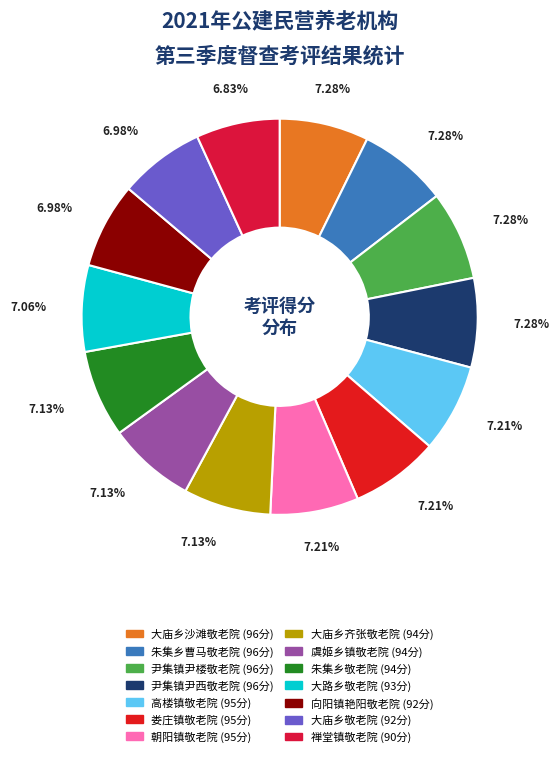

Rank the categories by value from lowest to highest.

禅堂镇敬老院, 向阳镇艳阳敬老院, 大庙乡敬老院, 大路乡敬老院, 大庙乡齐张敬老院, 虞姬乡镇敬老院, 朱集乡敬老院, 高楼镇敬老院, 娄庄镇敬老院, 朝阳镇敬老院, 大庙乡沙滩敬老院, 朱集乡曹马敬老院, 尹集镇尹楼敬老院, 尹集镇尹西敬老院